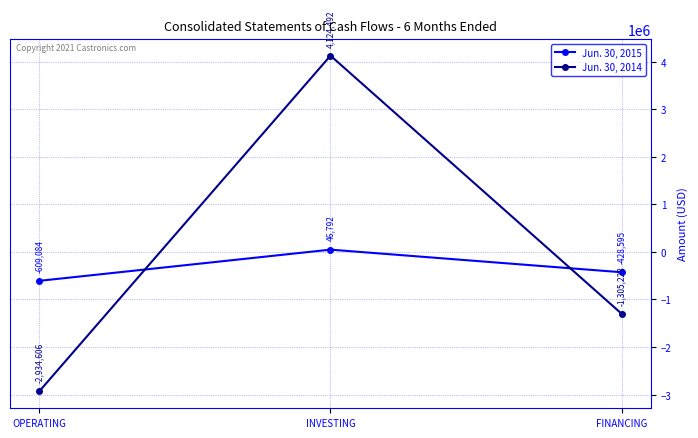

Which series has the largest total across all categories?

Jun. 30, 2014